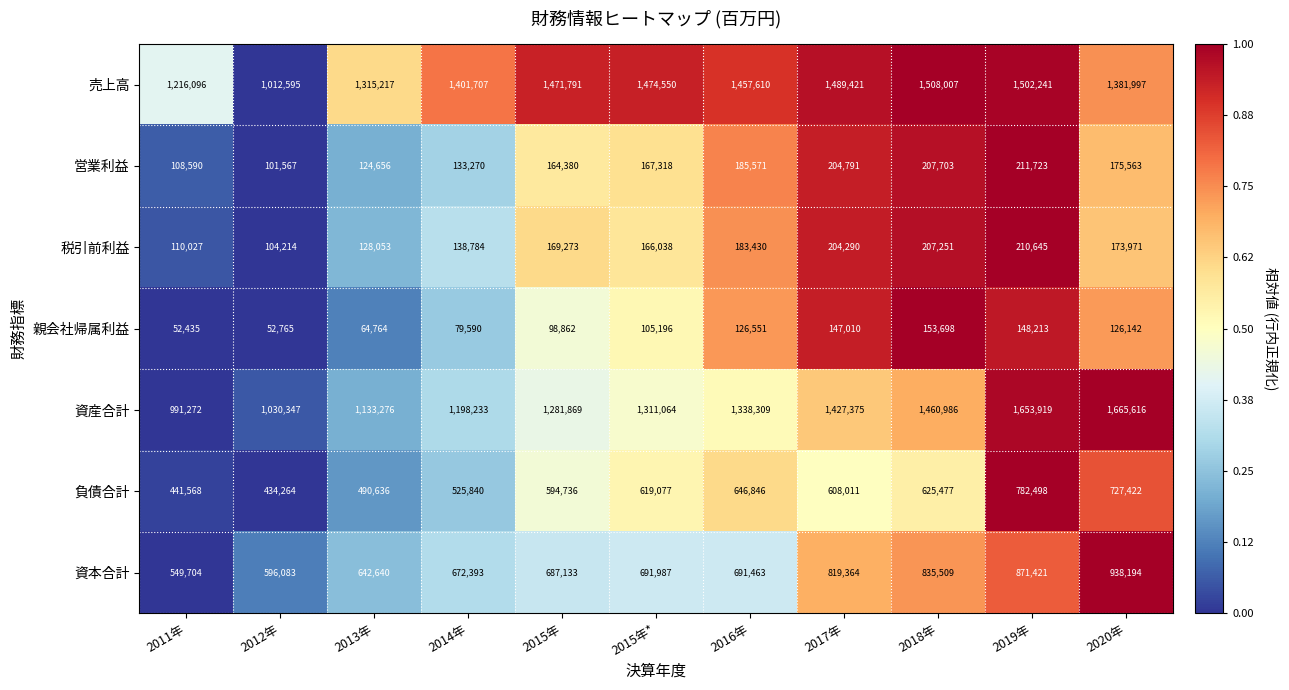

True or false: 親会社帰属利益 has a value of 70703 at 2020年.

False